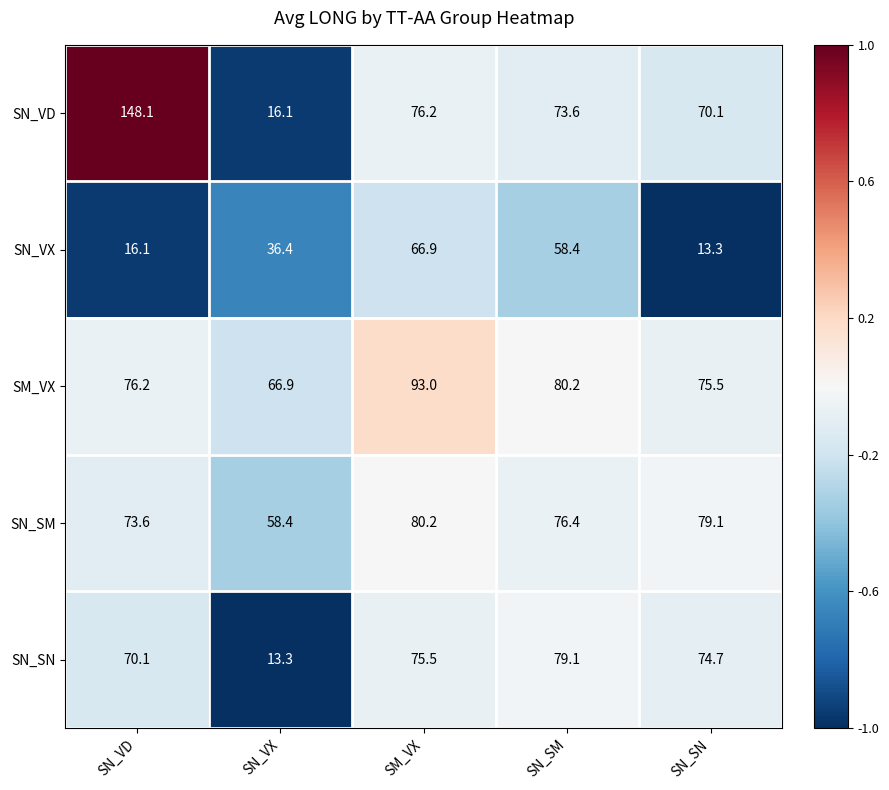

The SM_VX series shows 56.8 at SM_VX. True or false?

False